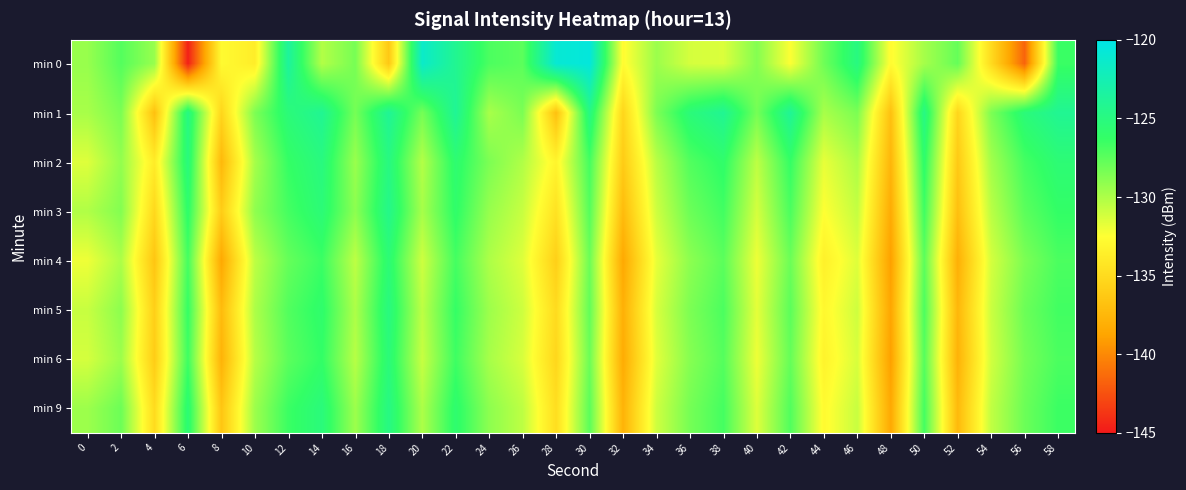

Rank the series by their maximum value, from highest to lowest.

min 0, min 1, min 3, min 9, min 2, min 5, min 6, min 4